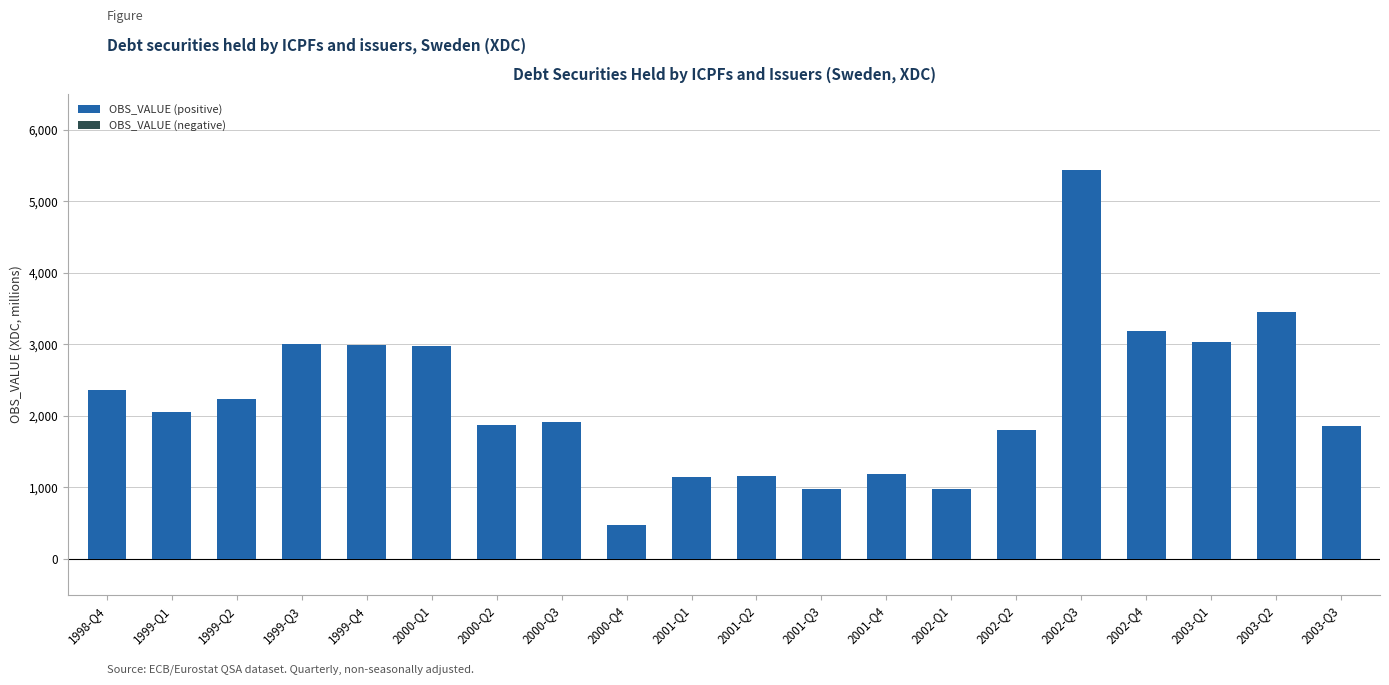

Is it true that the value at 2003-Q1 is 4651?

False